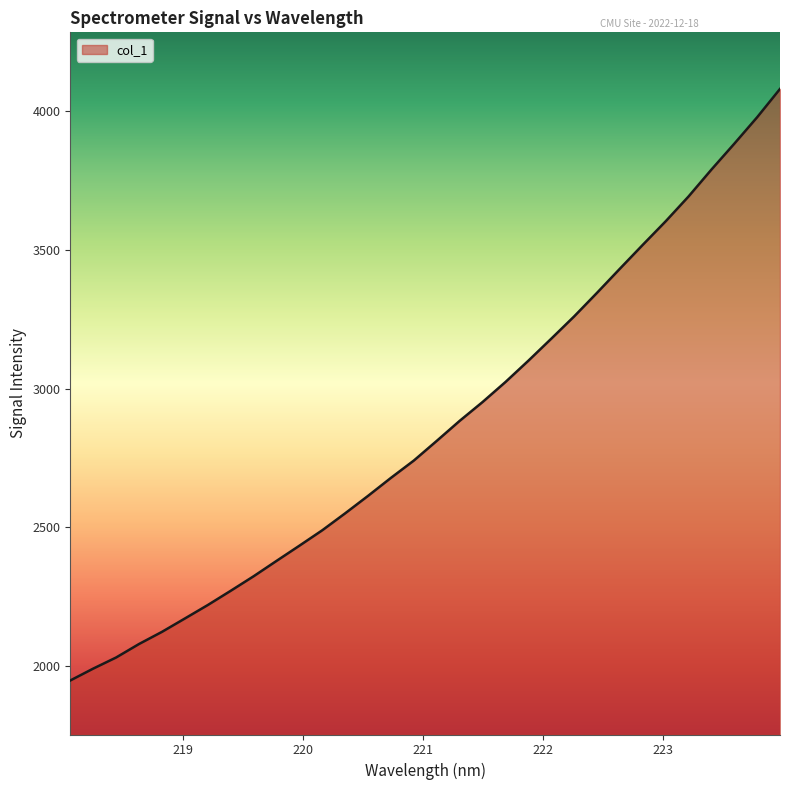

True or false: there are more than 1 points higher than both neighbors.

False